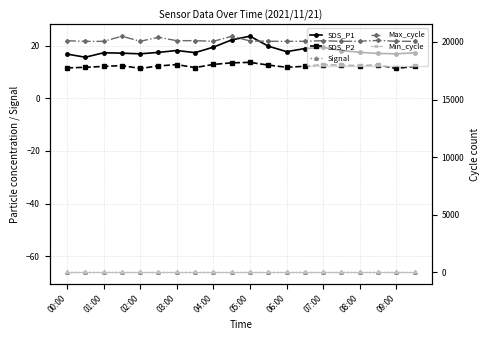

How many data points does each series have?

20